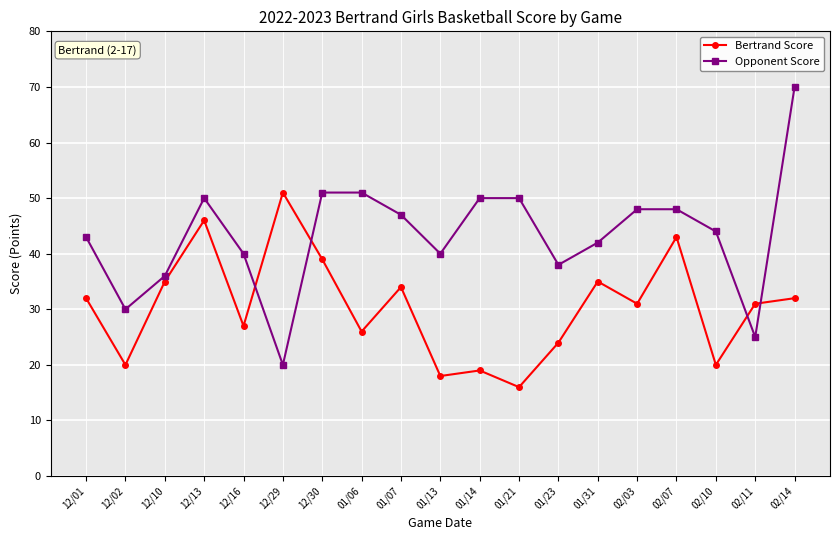

Which category has the highest value in the Opponent Score series?

02/14